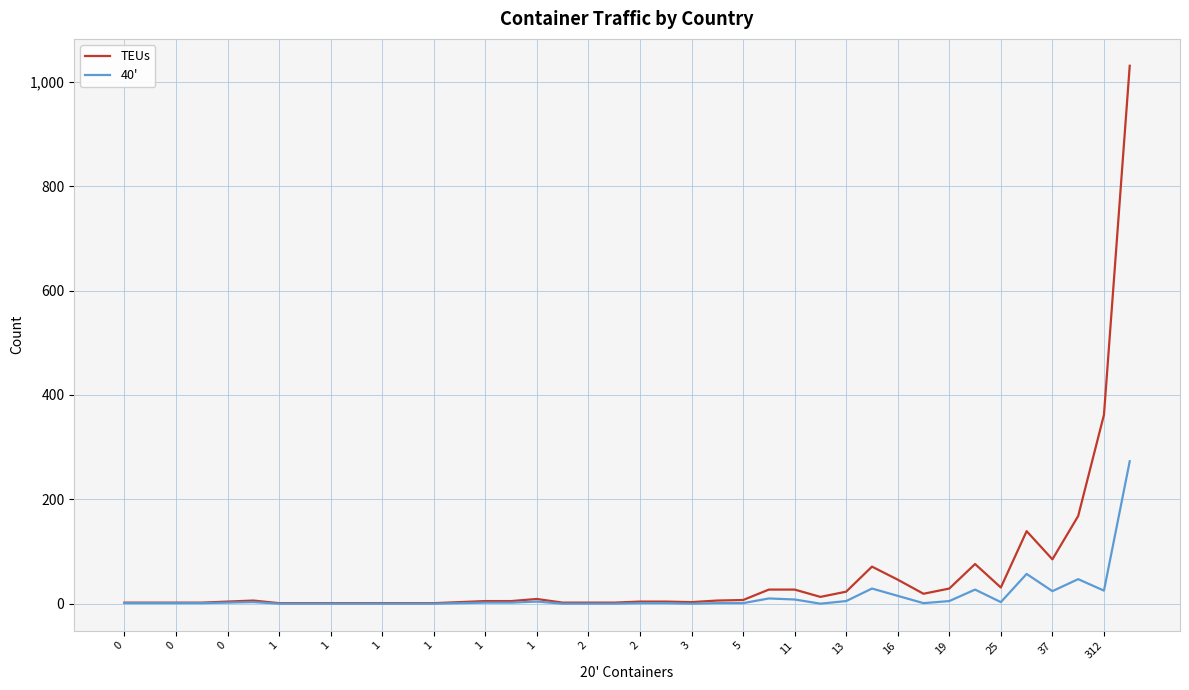

Which series has the largest range (max minus min)?

TEUs